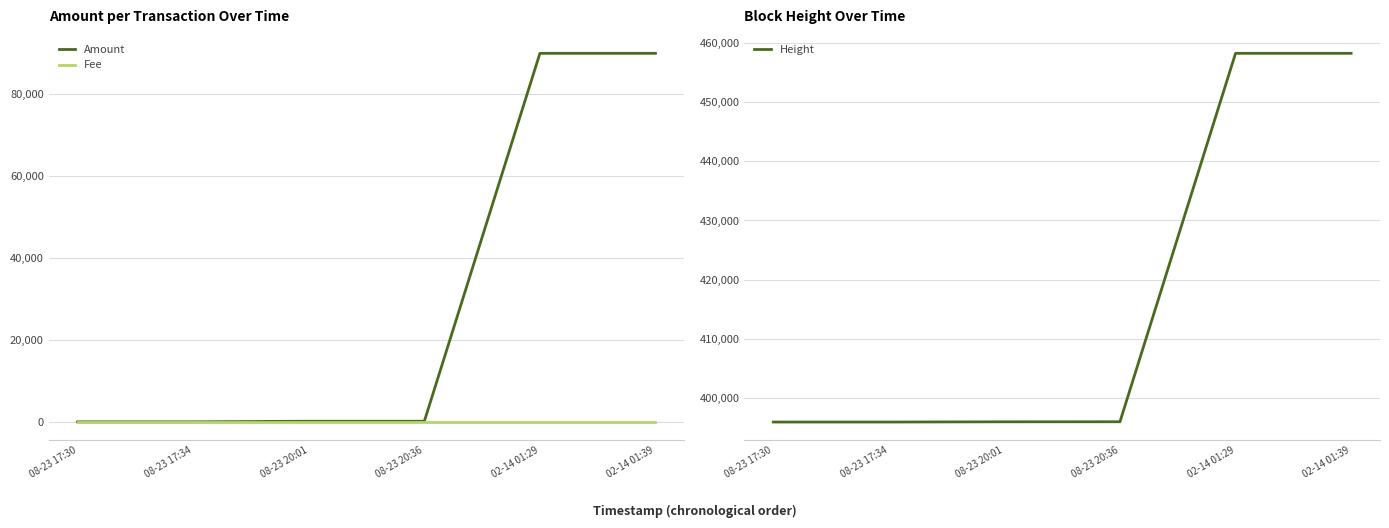

Between 02-14 01:29 and 08-23 20:01, which is larger?

02-14 01:29